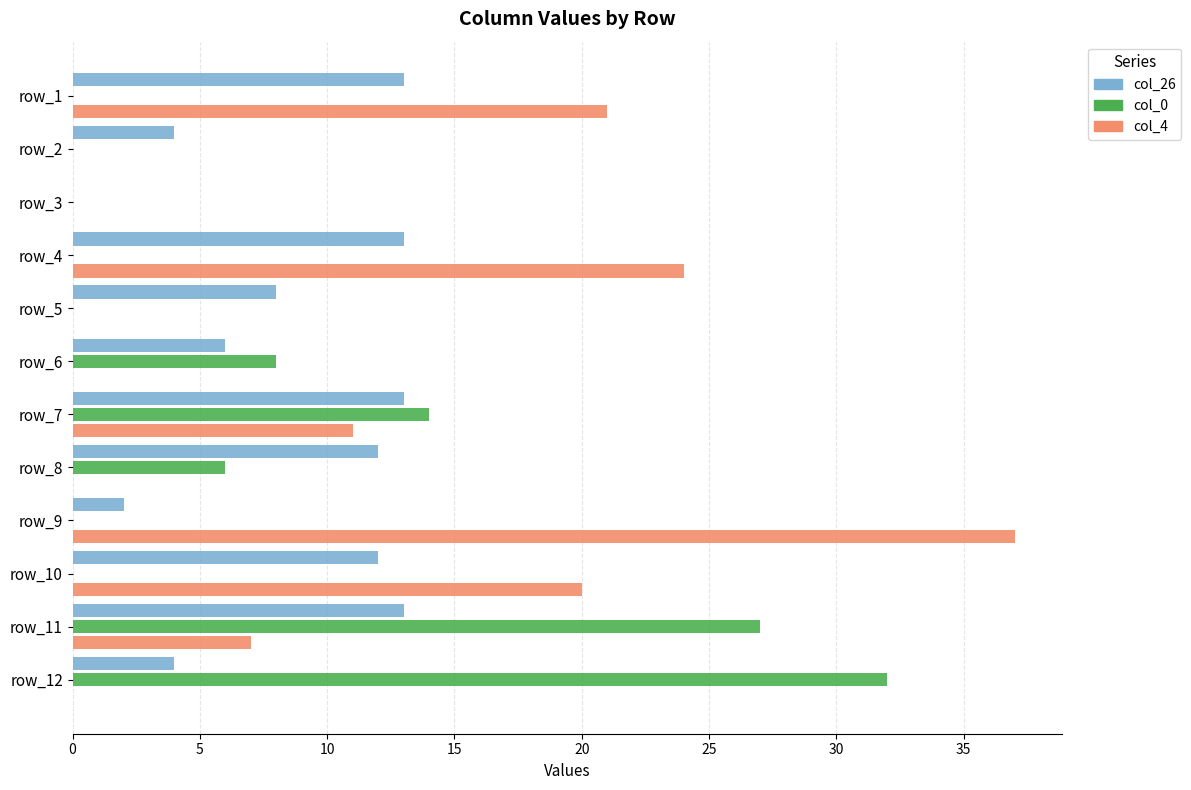

Which series has the widest spread of values?

col_4